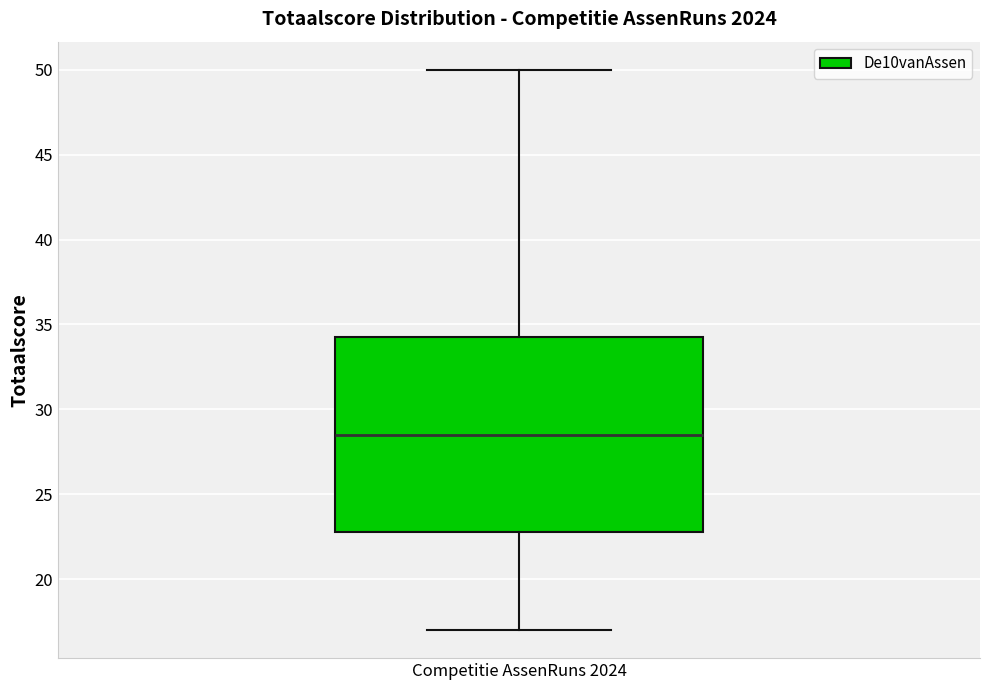

Transcribe this box plot: give where the median line is, the range the box spans, and where the two whiskers end, as read against the y-axis. The values are not printed on the chart, so give them approximately, as read against the axis.

median 28.5, box 23.0 to 34.5, whiskers 17.0 to 50.0